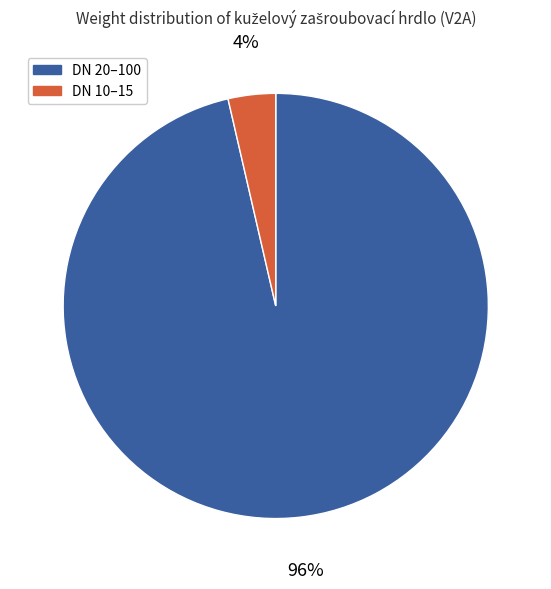

Does any single category account for the majority?

Yes